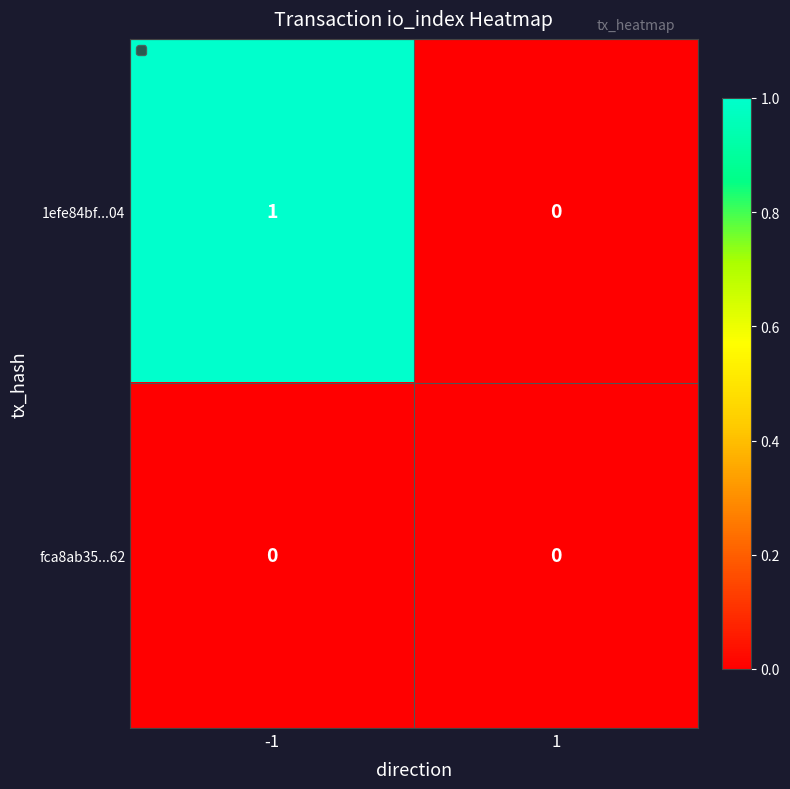

Reading left to right, transcribe all the data shown in this chart.

1efe84bf...04: 1	0
fca8ab35...62: 0	0